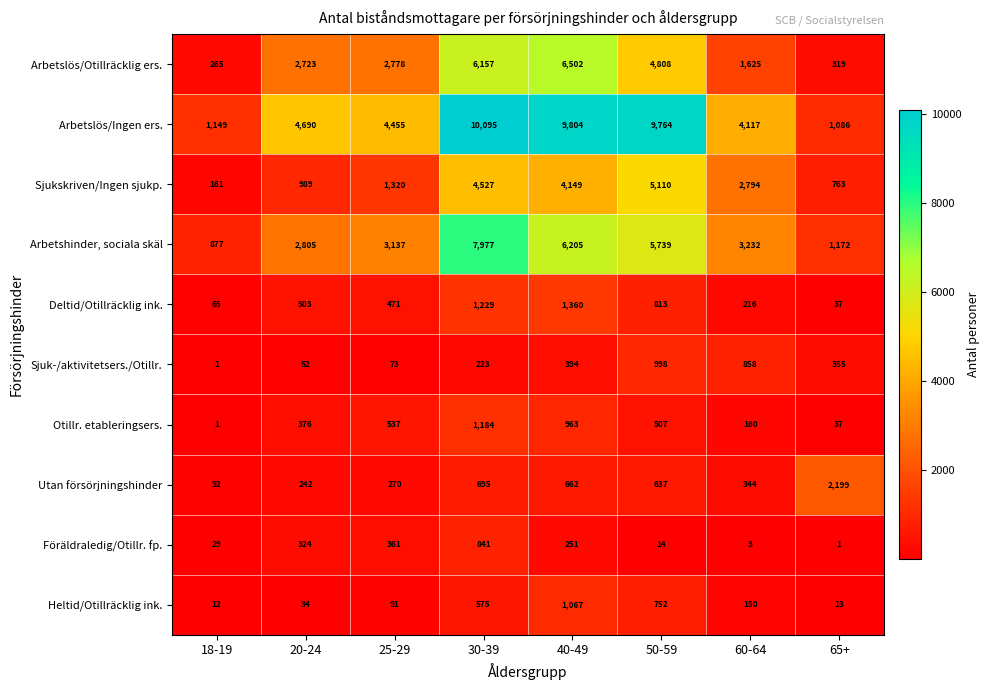

What is the approximate value of Heltid/Otillräcklig ink. at 40-49, to the nearest 100?

1100